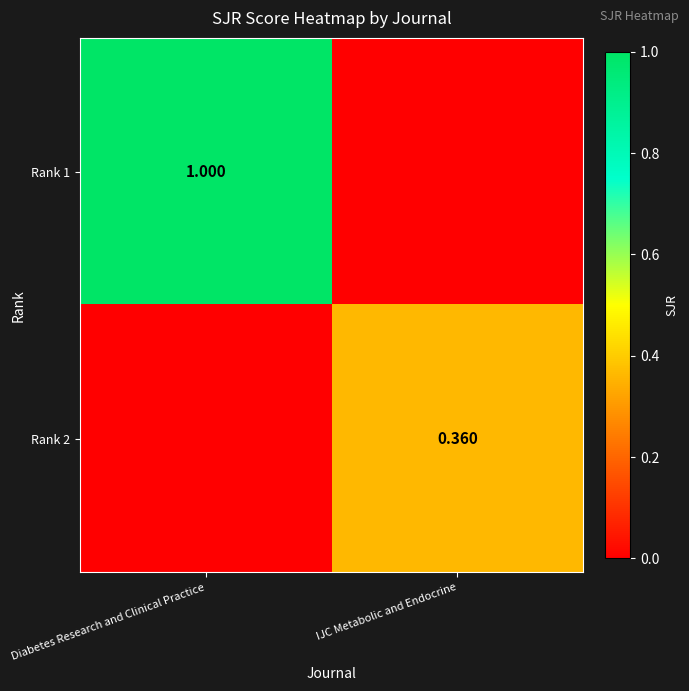

Is the value of Rank 2 at IJC Metabolic and Endocrine greater than the value of Rank 1 at Diabetes Research and Clinical Practice?

No